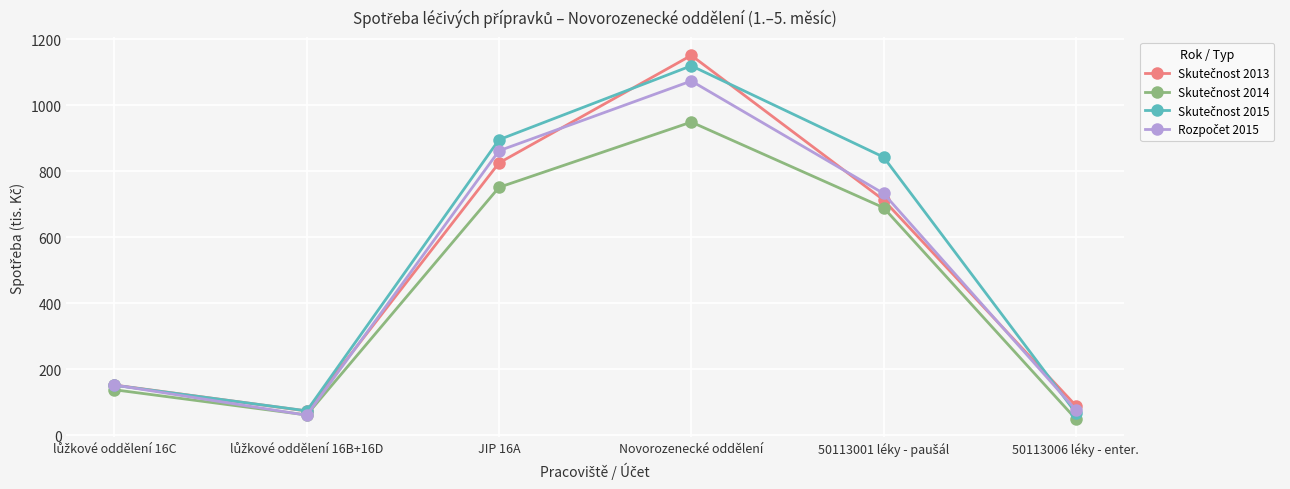

At which category is the sum across all series the highest?

Novorozenecké oddělení